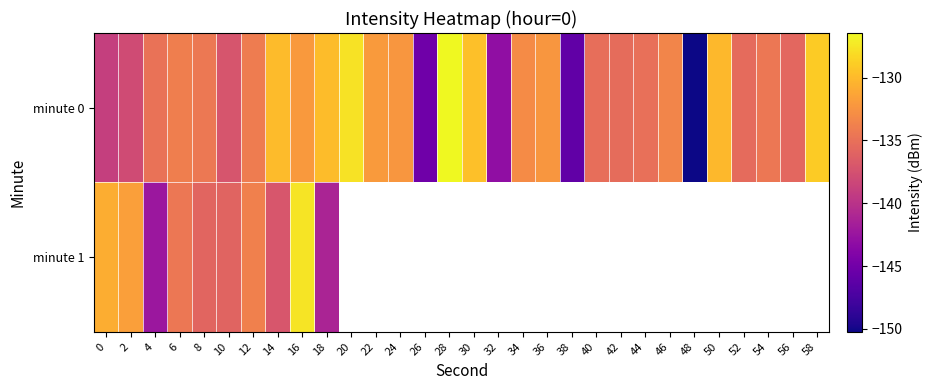

Which has a higher value, 20 or 42?

20